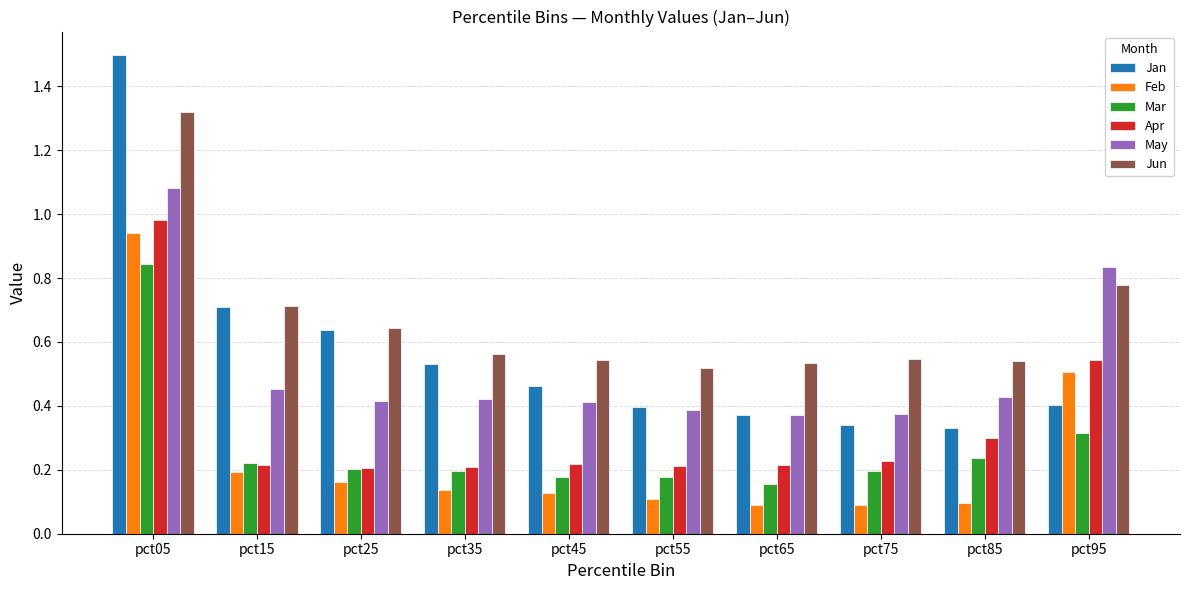

Which series has the widest spread of values?

Jan